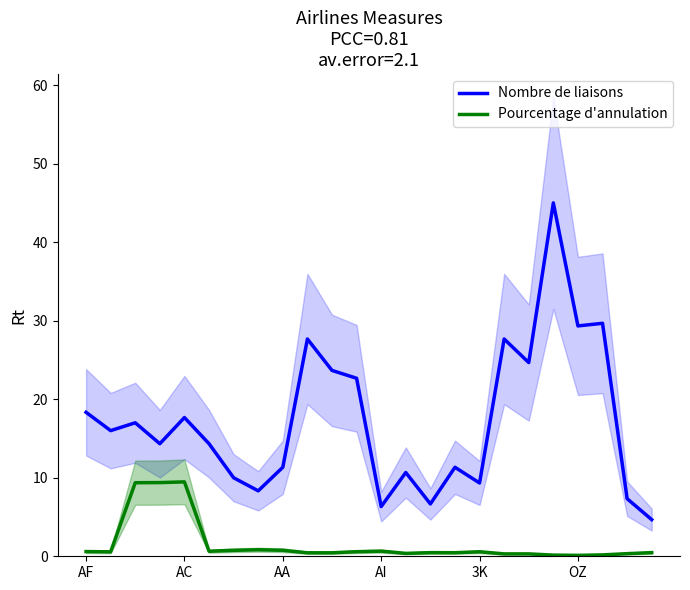

How many lines are shown in the chart?

2